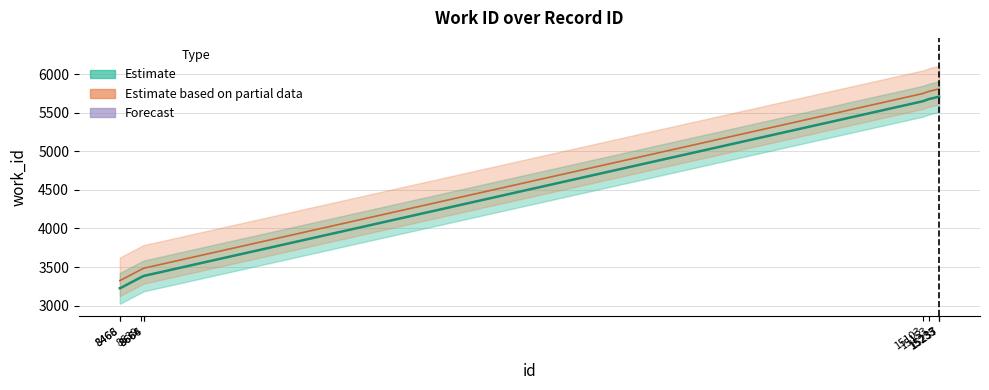

The value at 15103 is 8741. True or false?

False